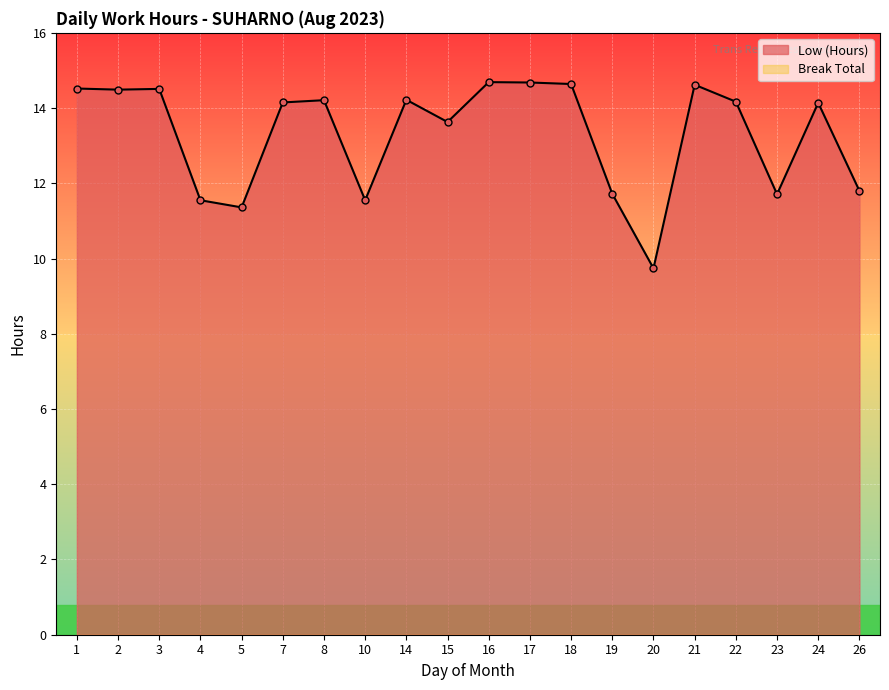

At which category does the data reach its first local peak?

3